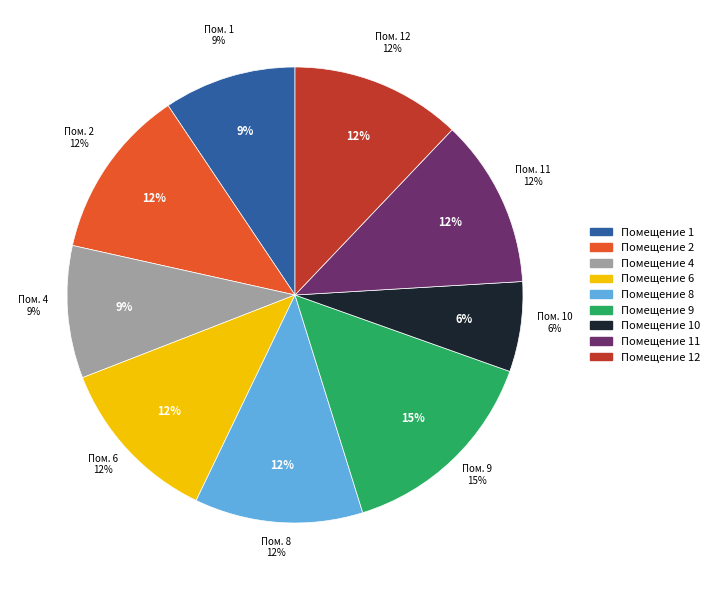

What percentage is the 10 slice, to the nearest percent?

6%